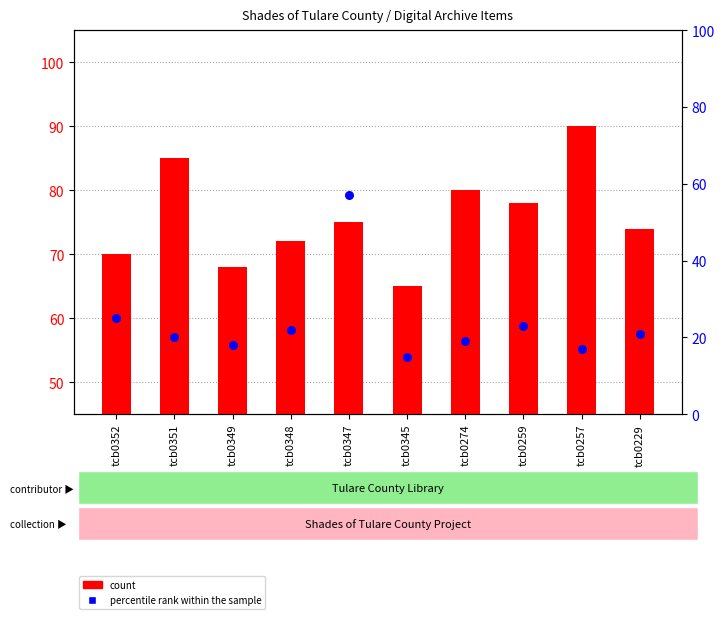

At which category is the sum across all series the highest?

tcb0347